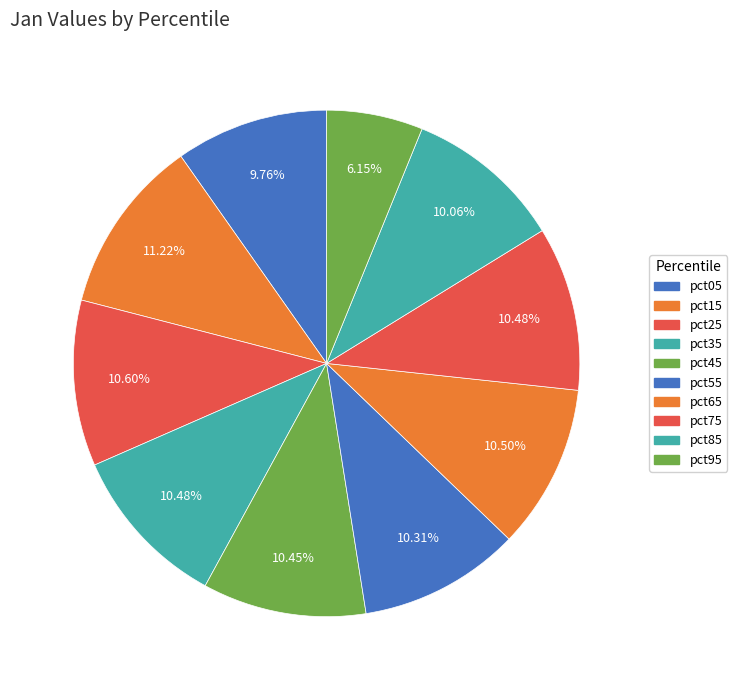

How many segments does this pie chart have?

10